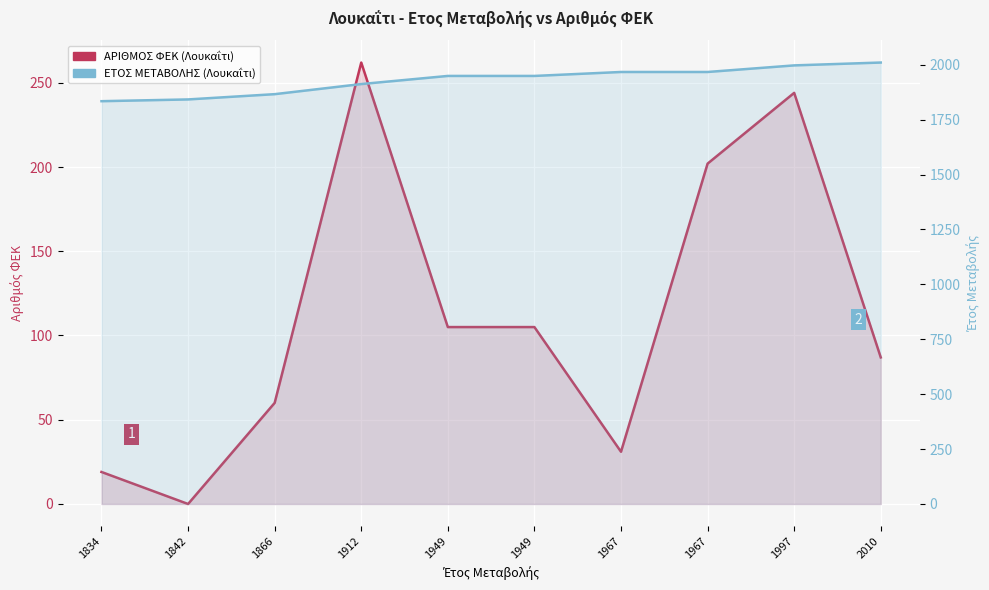

Where is ΕΤΟΣ ΜΕΤΑΒΟΛΗΣ nearest to the value 1922?

1912